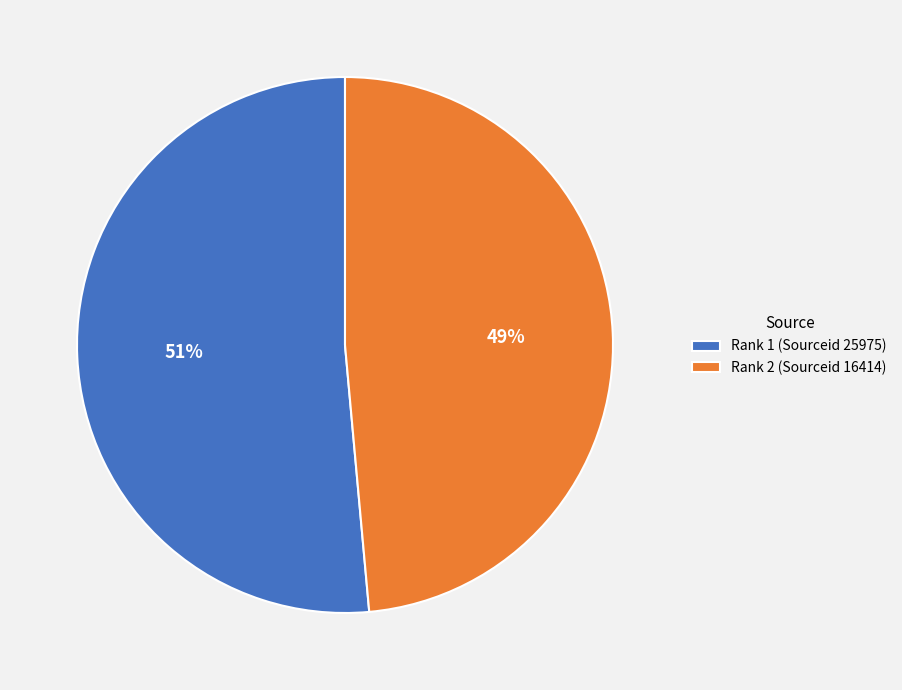

The Rank 1 (Sourceid 25975) slice represents 46% of the pie. True or false?

False